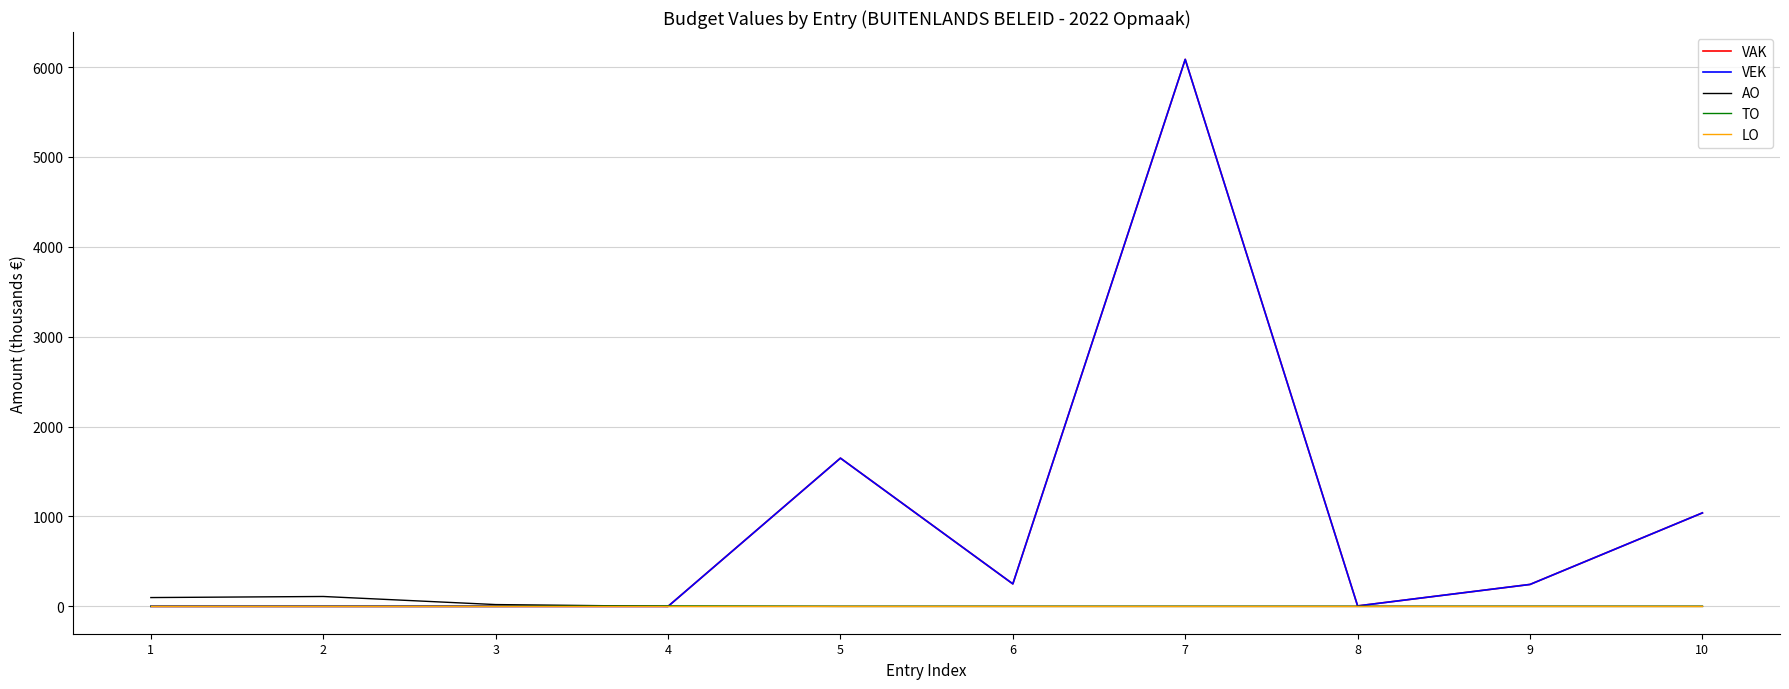

Where is the first local minimum for VEK?

6